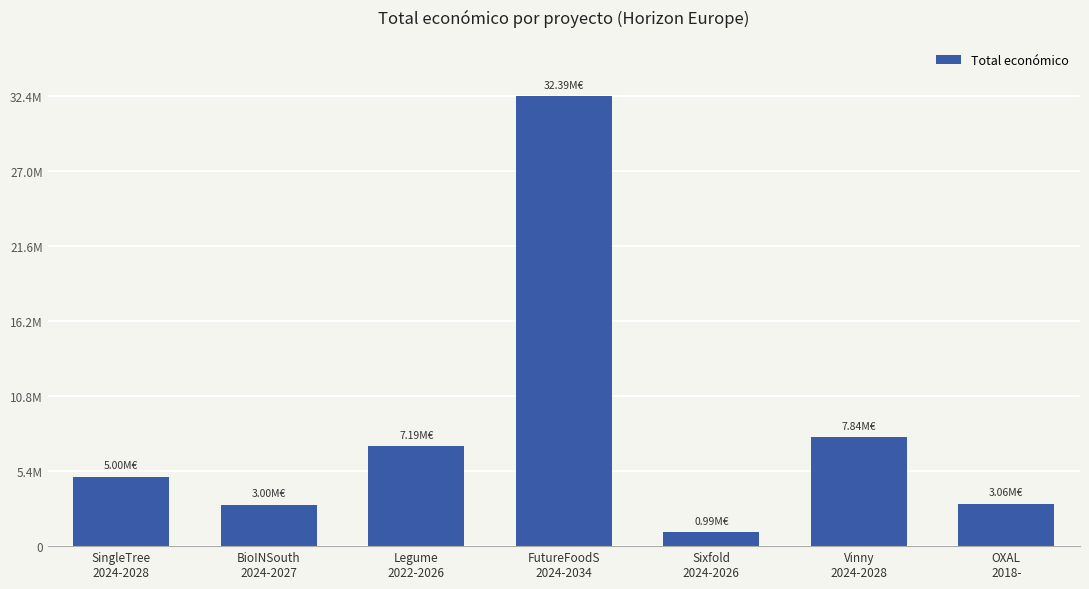

Does the chart contain any negative values?

No